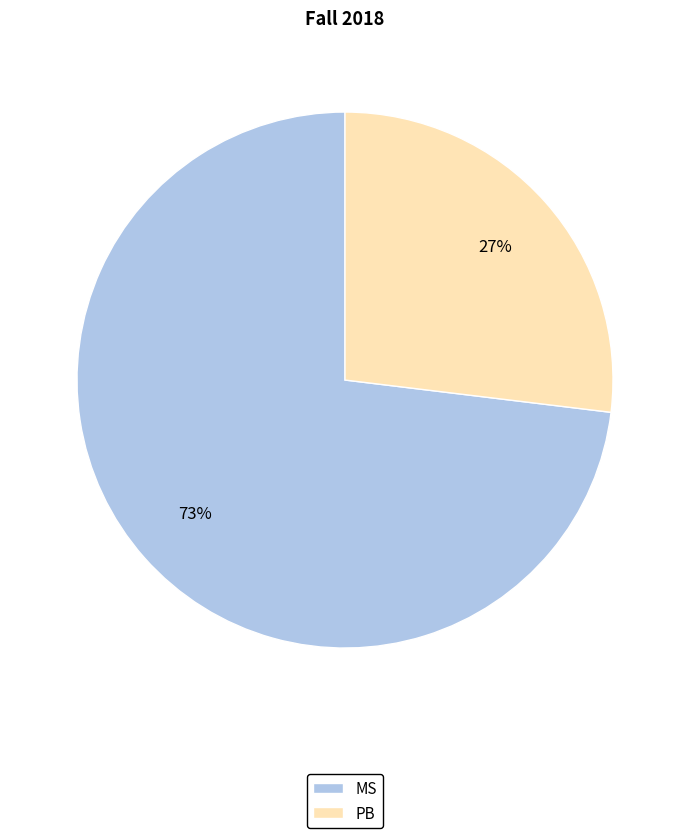

How many segments does this pie chart have?

2